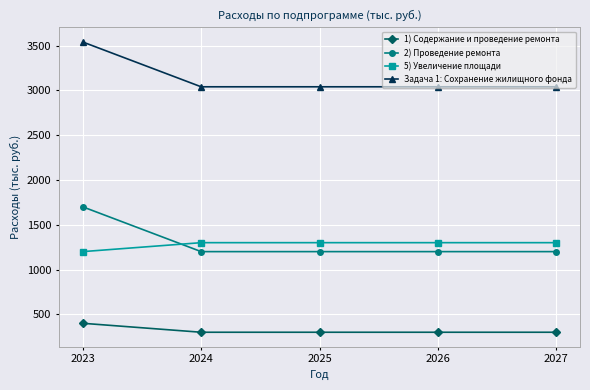

True or false: 5) Увеличение площади has a value of 1764 at 2023.

False